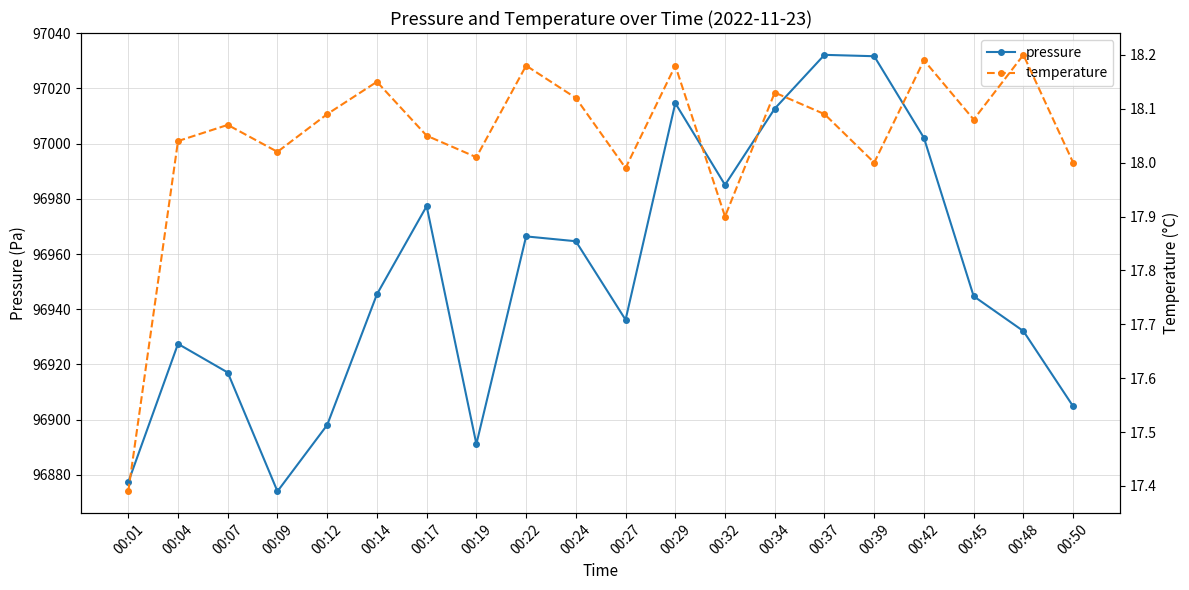

How many data points in pressure are above 96945?

10